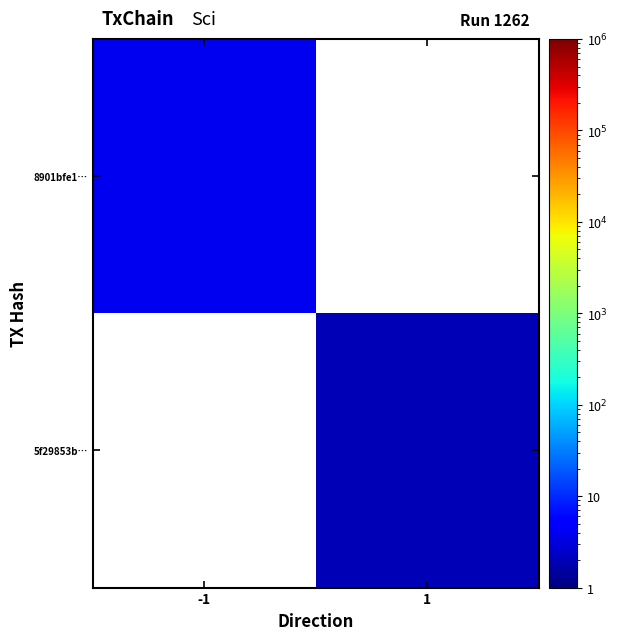

At 1, list the series in order from largest to smallest.

8901bfe1…, 5f29853b…